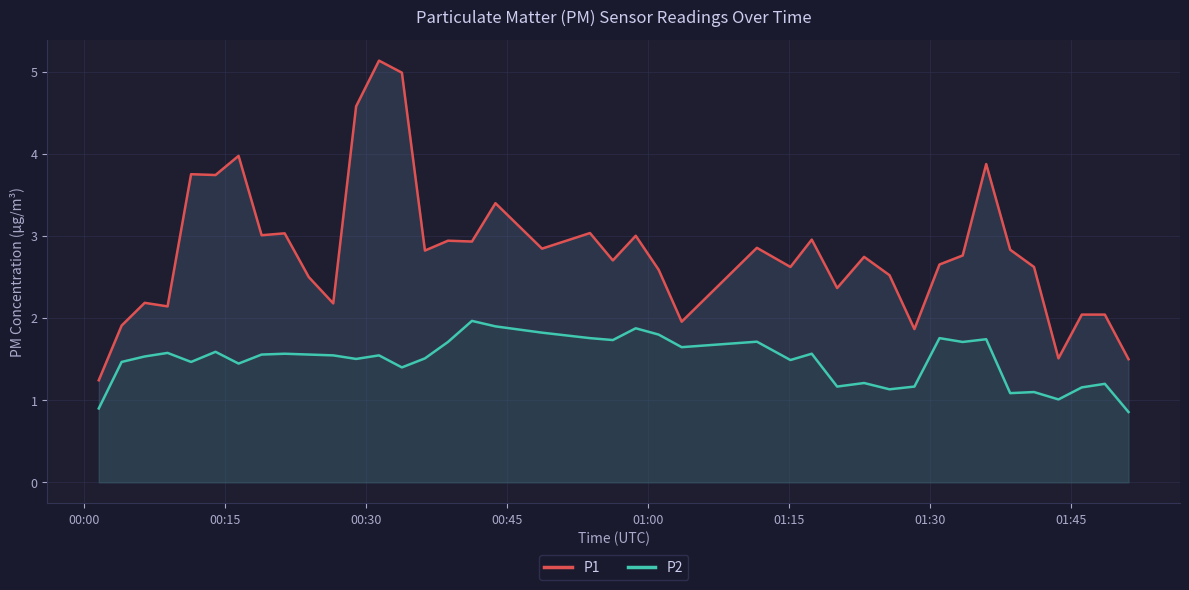

True or false: P1 and P2 cross at least once.

False